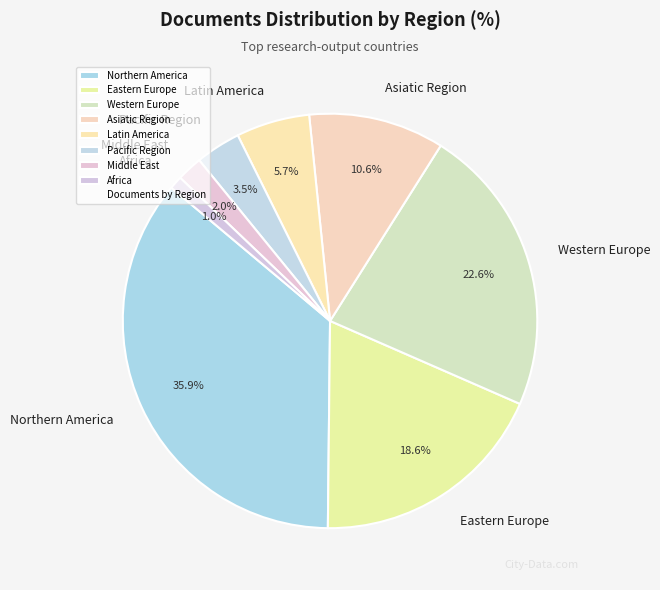

Between Middle East and Africa, which is larger?

Middle East